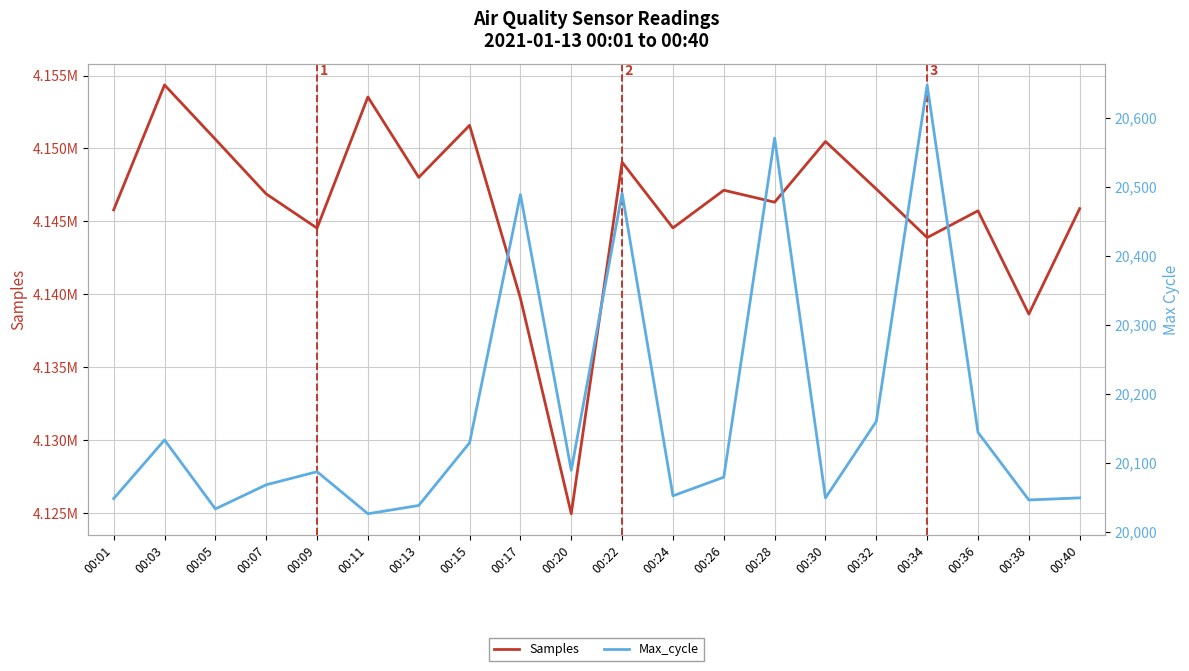

True or false: Max_cycle has more than 2 interior local peaks.

True